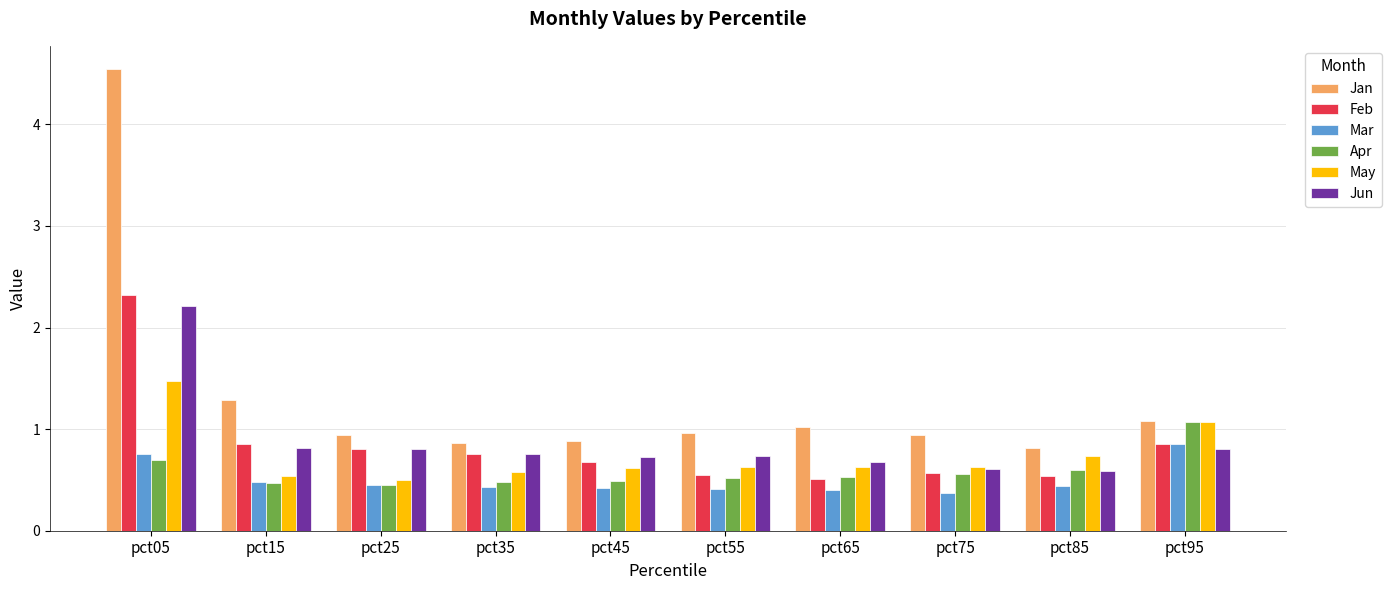

Which series has the largest total across all categories?

Jan